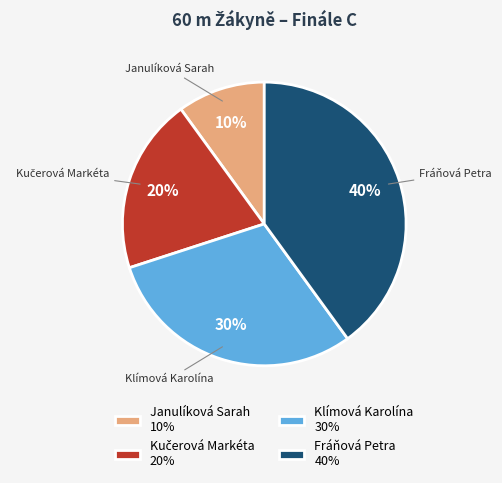

What percentage is the Janulíková Sarah slice, to the nearest percent?

10%